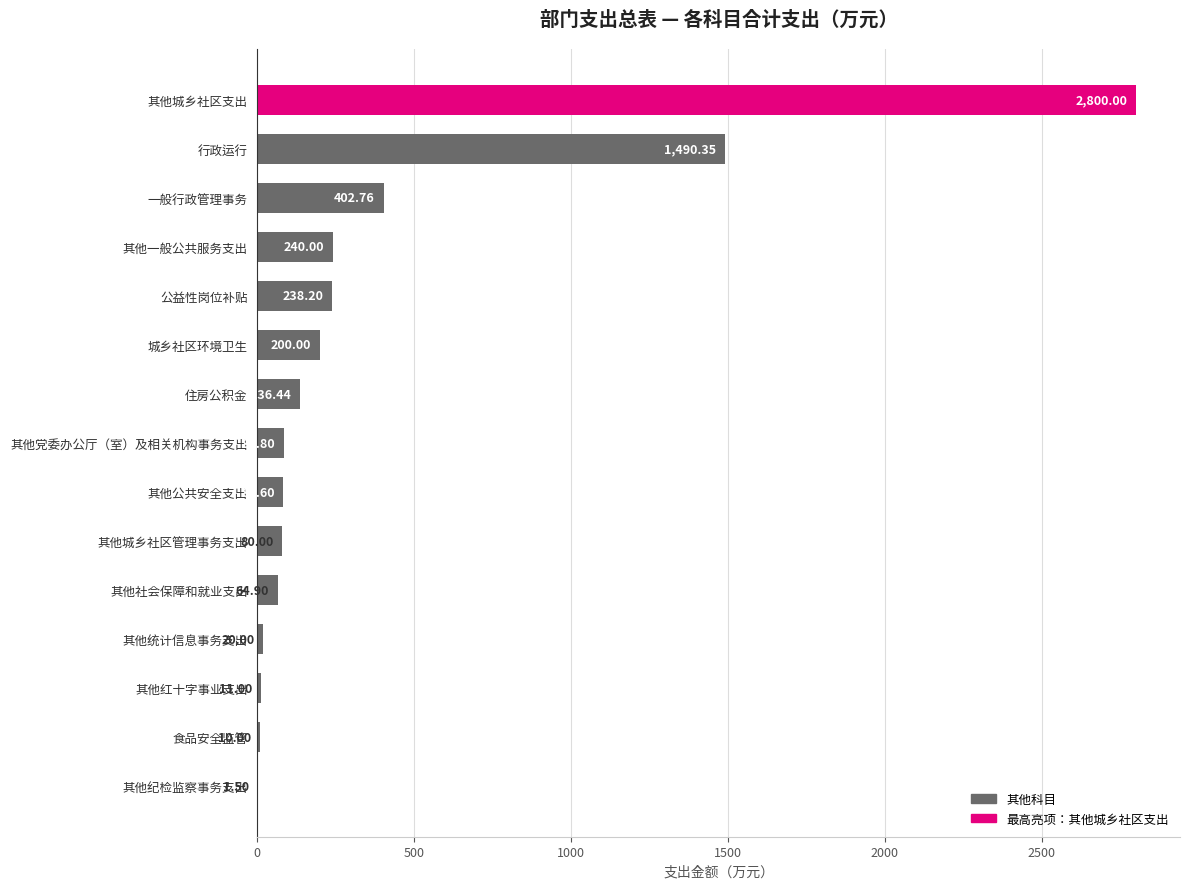

Where is the data nearest to the value 1400?

行政运行